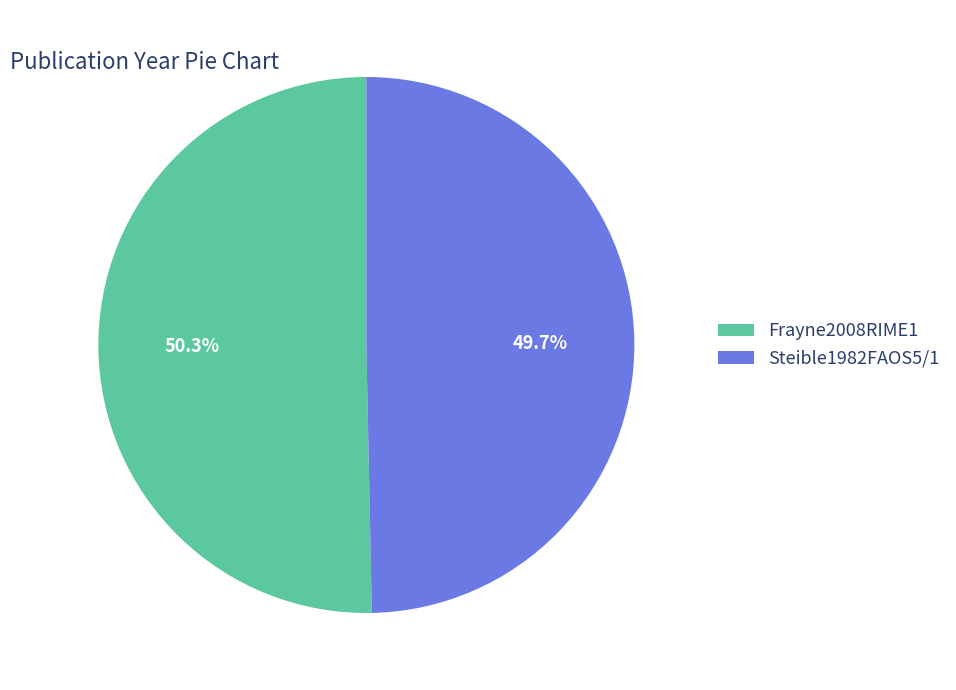

What percentage is the Frayne2008RIME1 slice, to the nearest percent?

50%